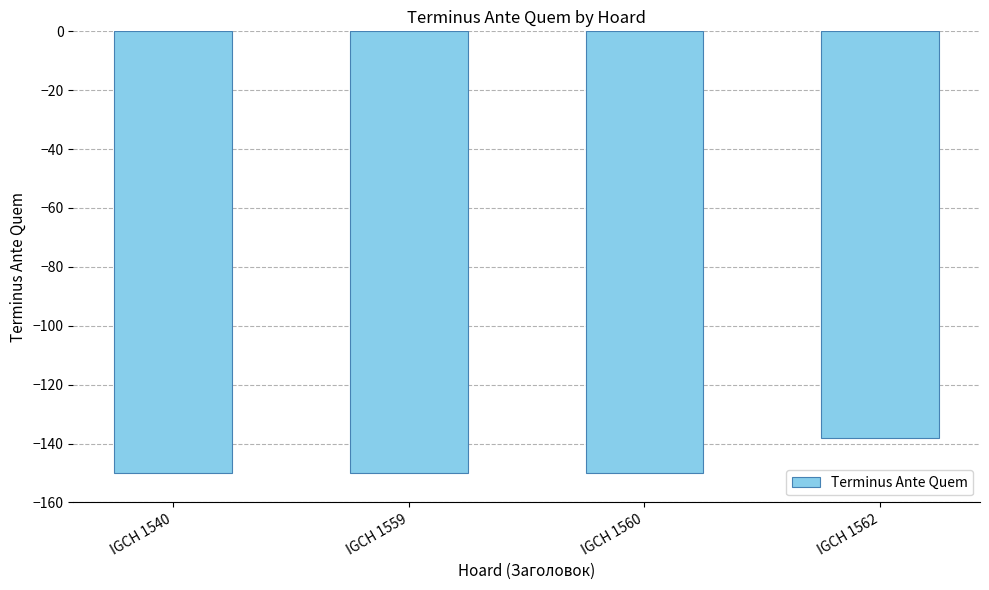

Reading left to right, what are all the values shown in this chart?

IGCH 1540=-150	IGCH 1559=-150	IGCH 1560=-150	IGCH 1562=-138